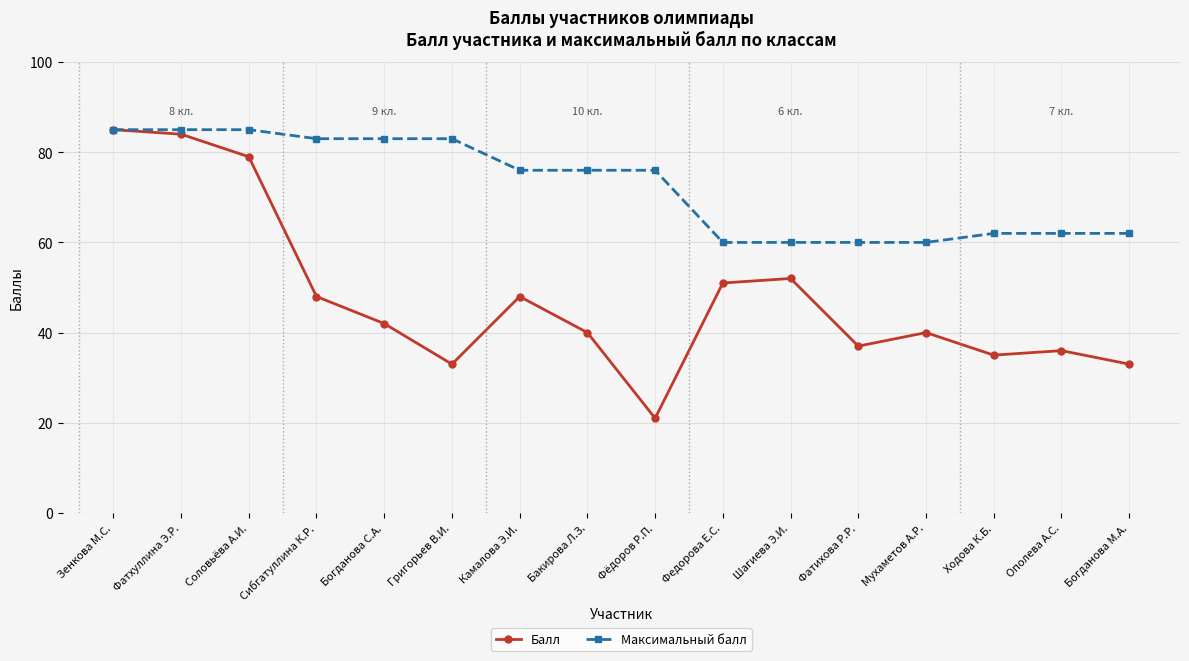

What position from the left is Богданова М.А.?

16